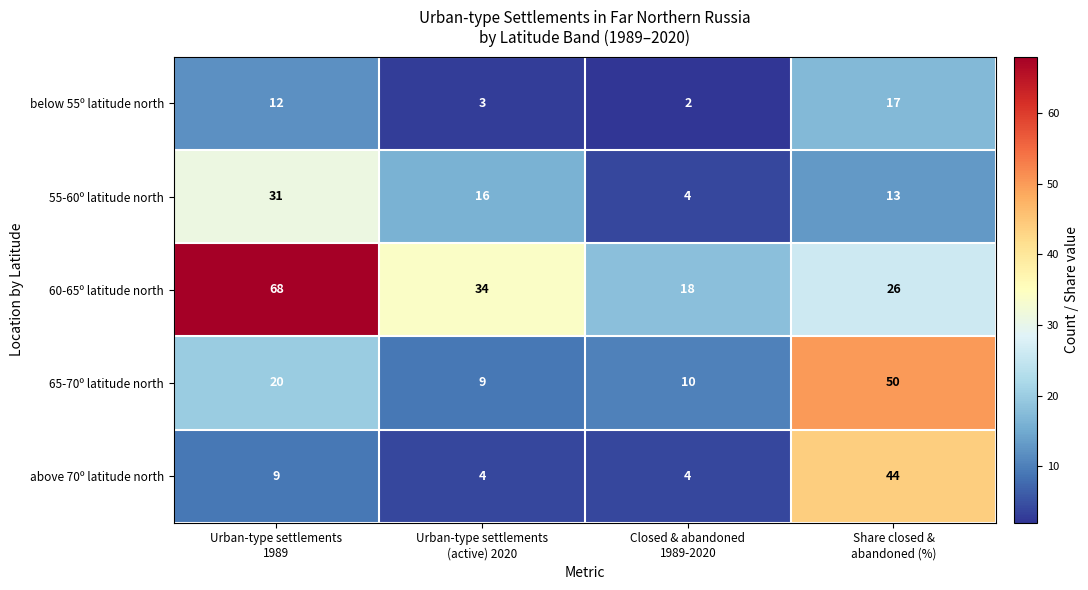

Which series has the largest range (max minus min)?

60-65º latitude north